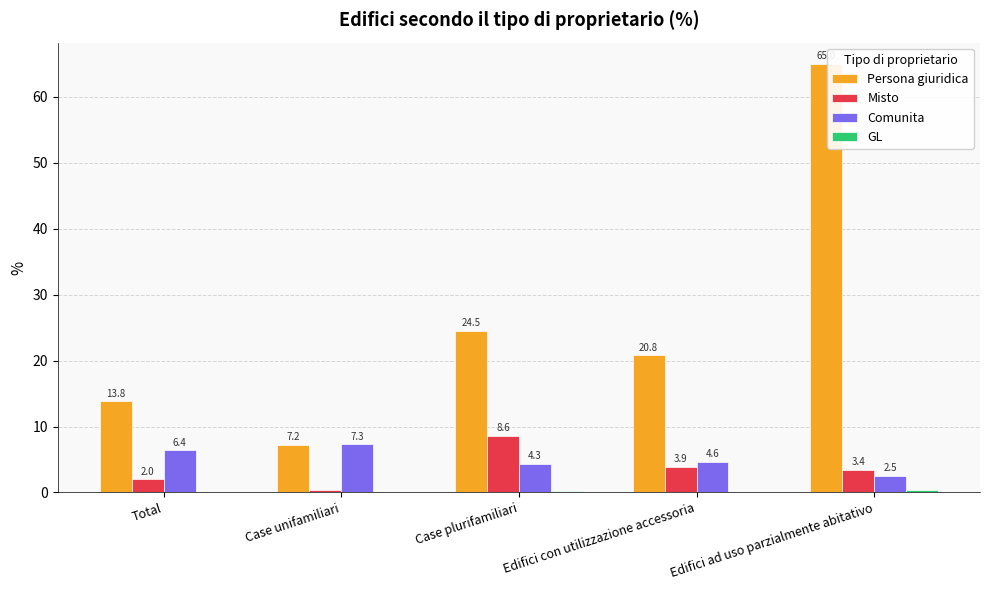

Where does the Persona giuridica series first go above 20?

Case plurifamiliari